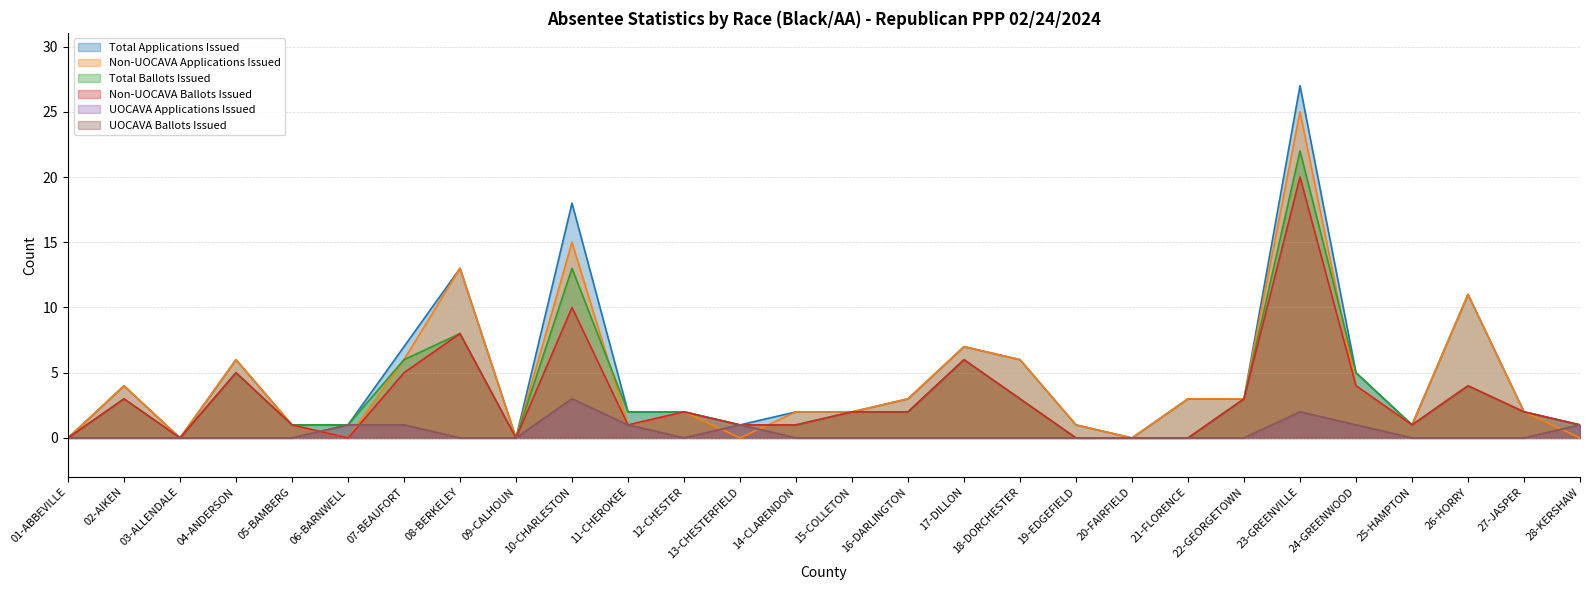

Does the chart have visible grid lines?

Yes